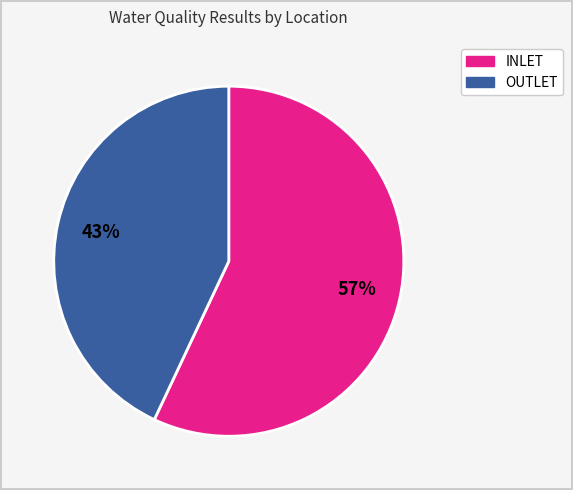

To the nearest percent, what is the average slice percentage?

50%